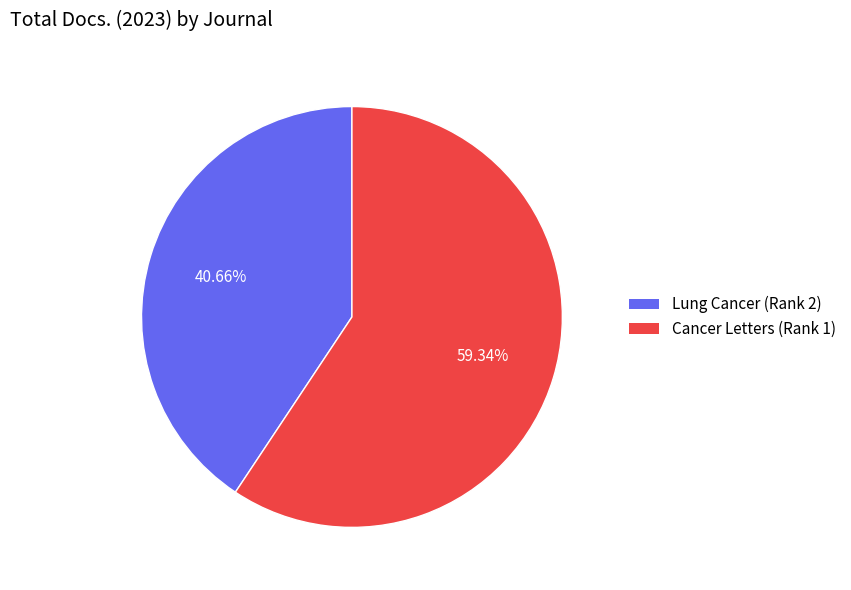

To the nearest percent, what is the difference between the Lung Cancer (Rank 2) and Cancer Letters (Rank 1) slice percentages?

19%